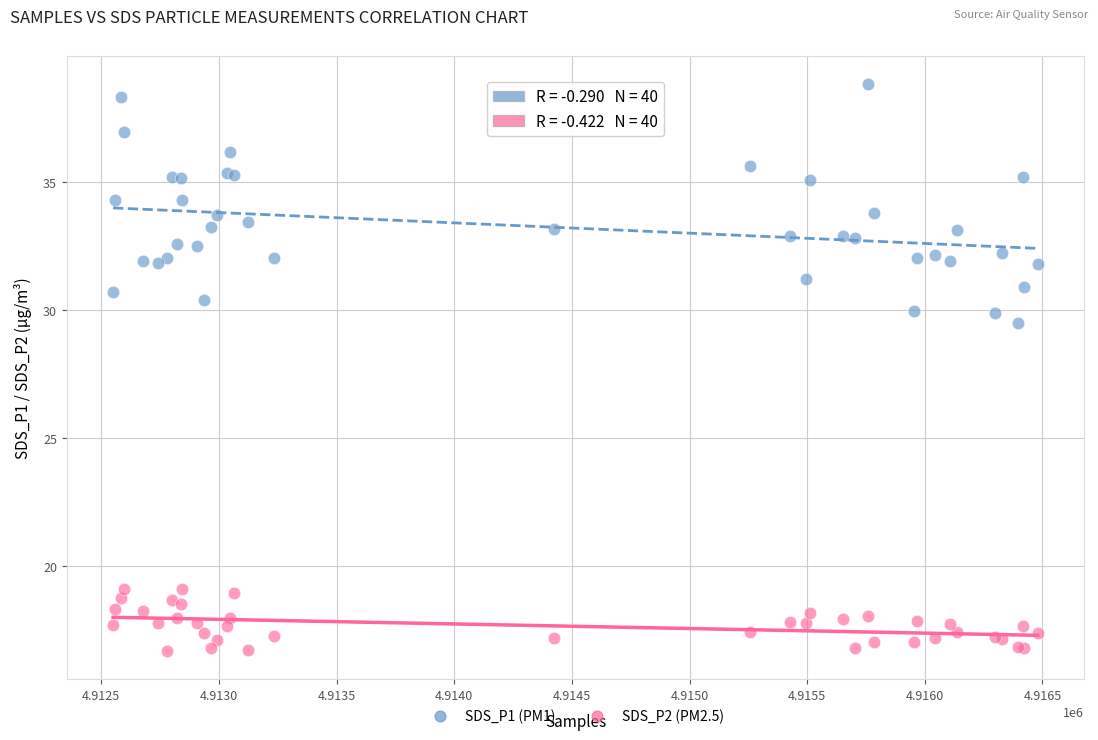

Across all series, what Y value is closest to 27?

29.5